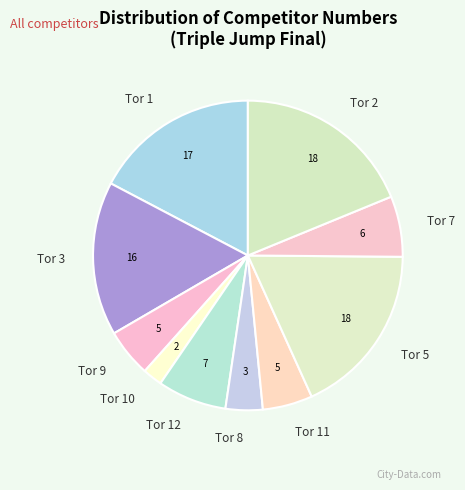

Combined, do Tor 7 and Tor 9 account for over 50%?

No